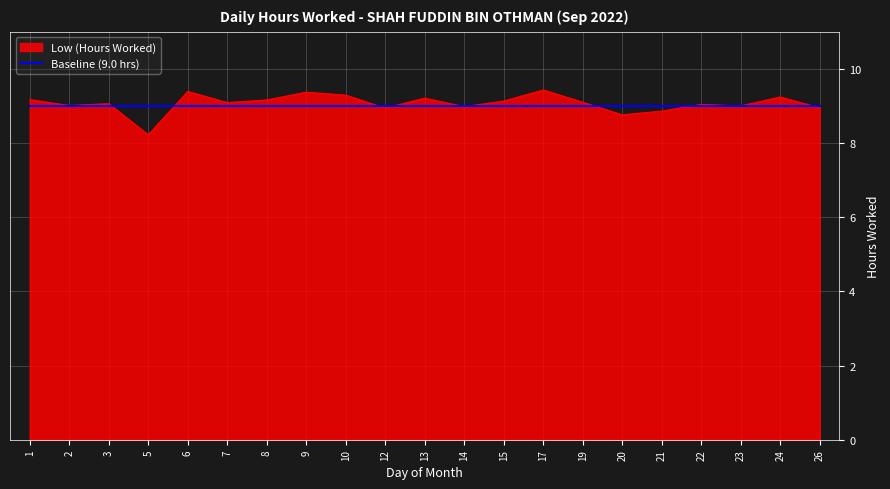

Is the value of Baseline (9.0 hrs) at 22 greater than the value of Low (Hours Worked) at 10?

No